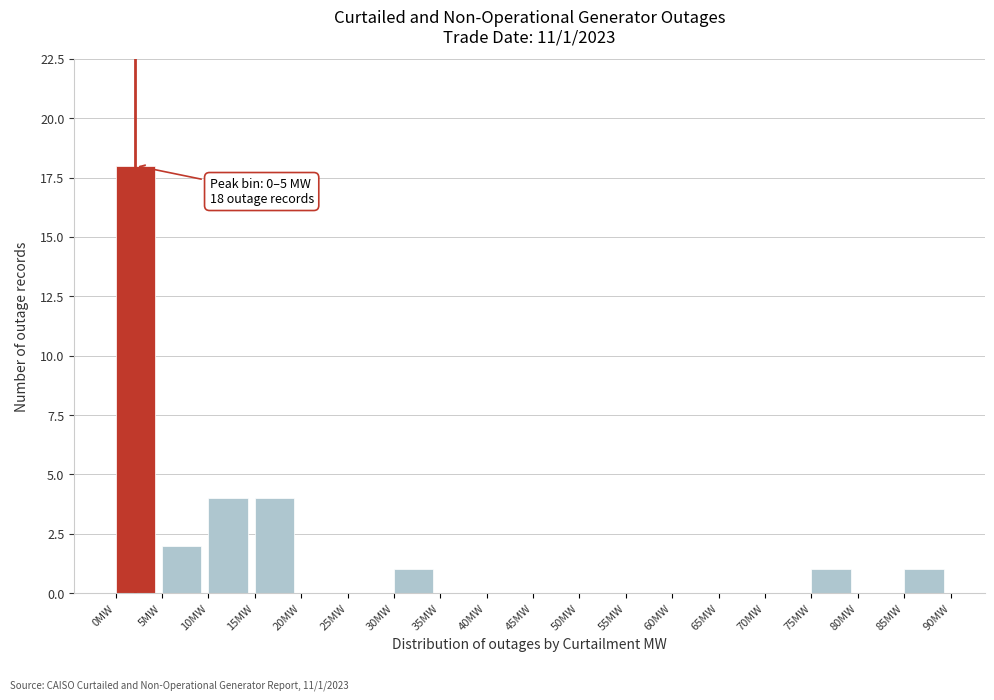

Over which range of the x-axis is the bar tallest?

0 to 5